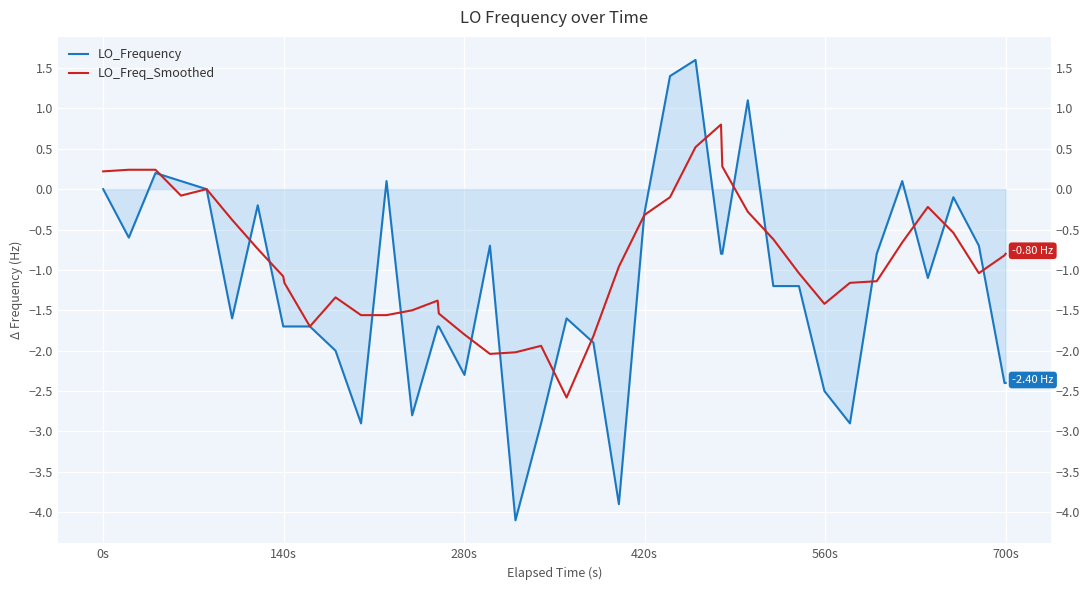

What is the difference between the maximum and minimum values in the LO_Freq_Smoothed series?

3.4